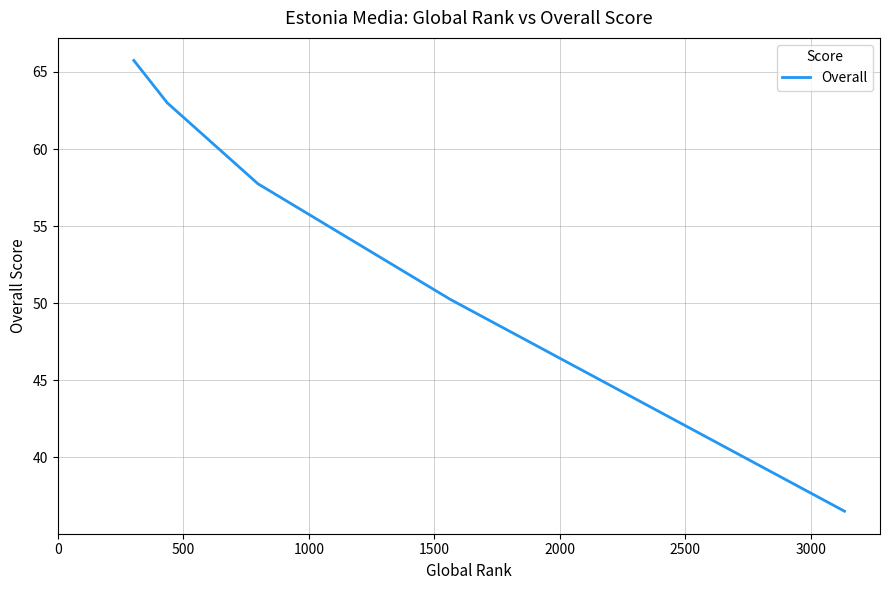

True or false: the data has more than 1 interior local peaks.

False